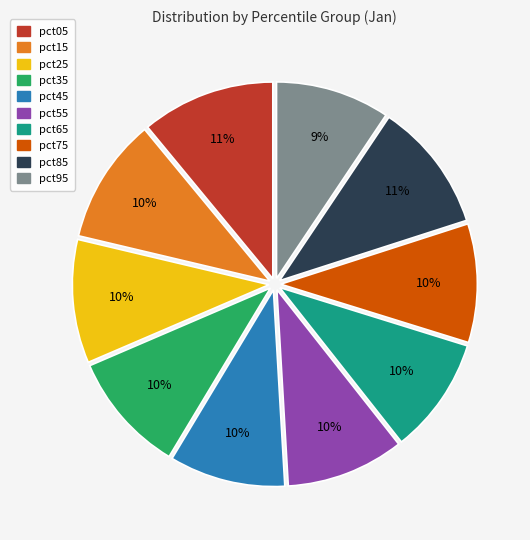

To the nearest percent, what is the average slice percentage?

10%